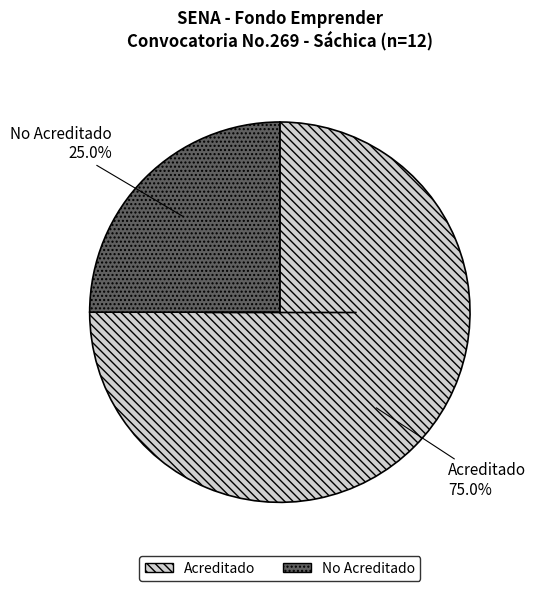

What is the ratio of the value at Acreditado to the value at No Acreditado?

3.0